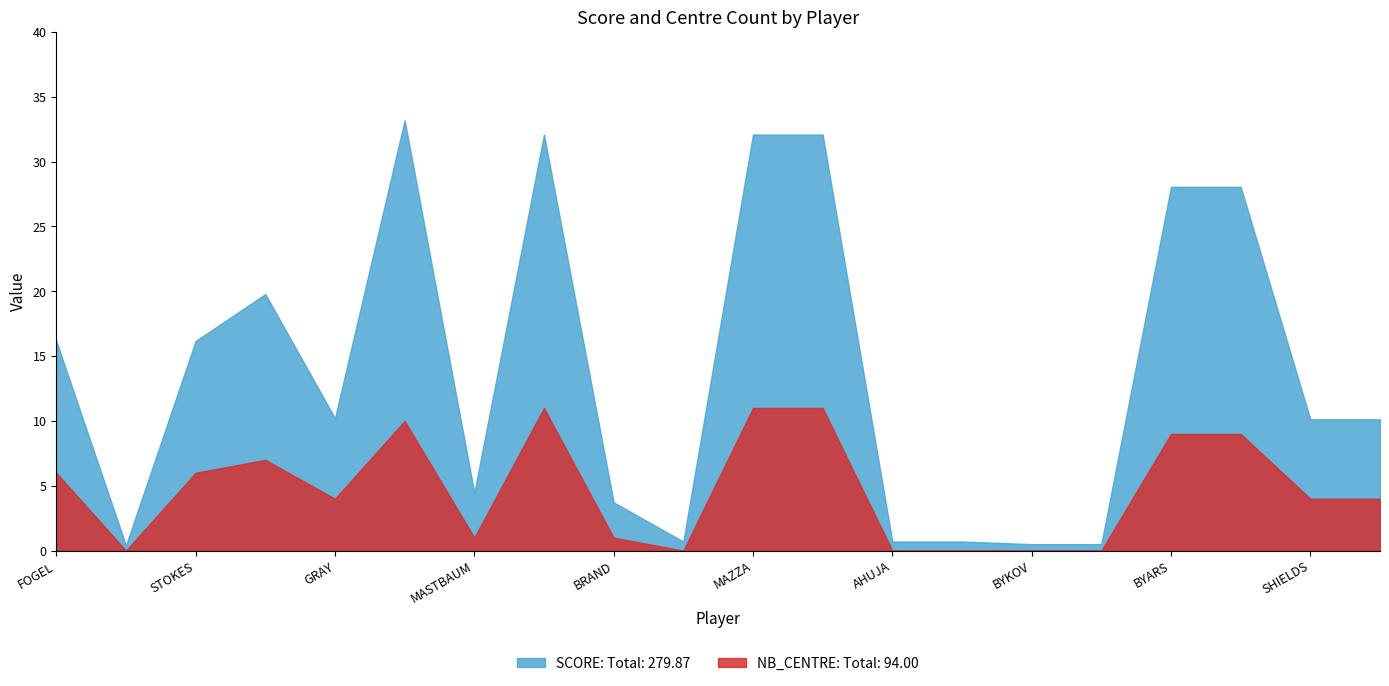

What are all the series names shown in the legend?

SCORE: Total: 279.87, NB_CENTRE: Total: 94.00